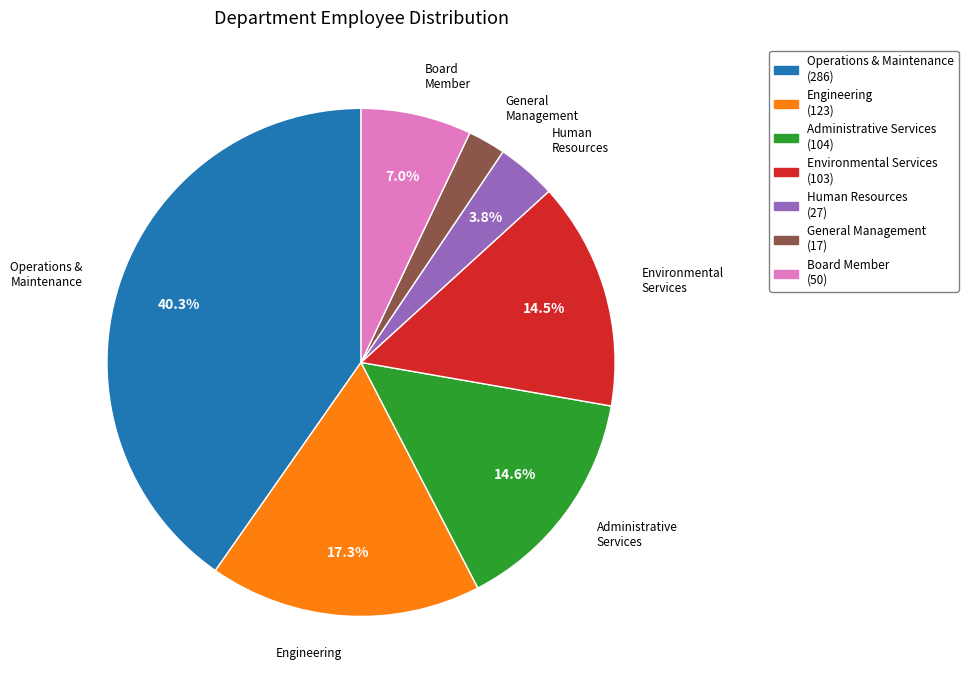

To the nearest percent, what percentage of the pie is General Management?

2%